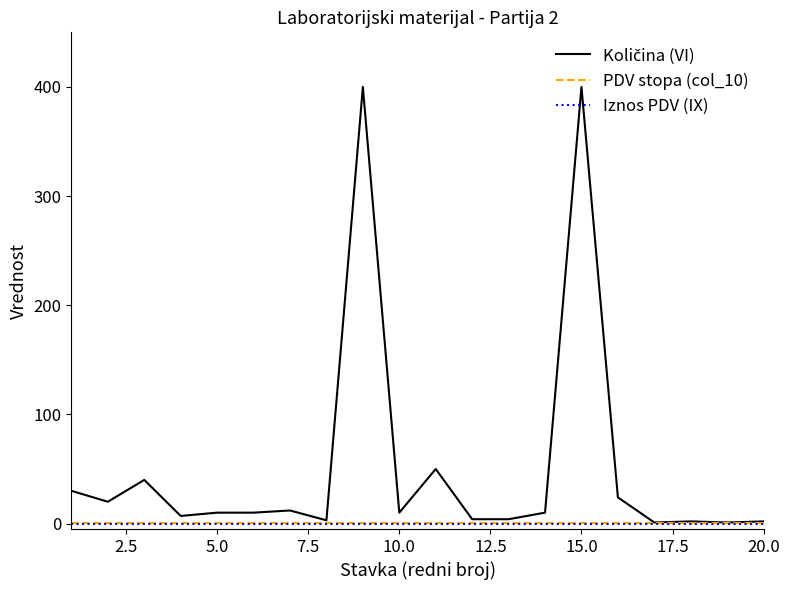

What is the greatest value displayed?

400.0